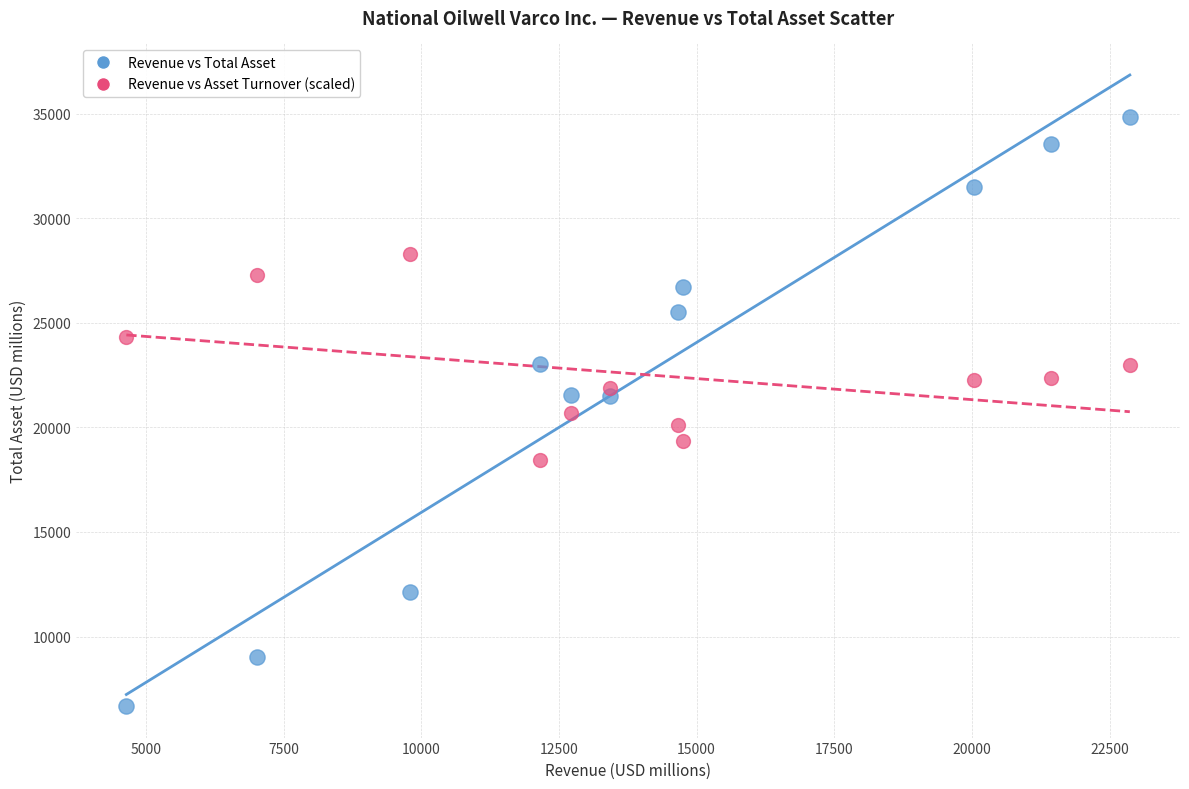

Which series contains the lowest Y value?

Revenue vs Total Asset